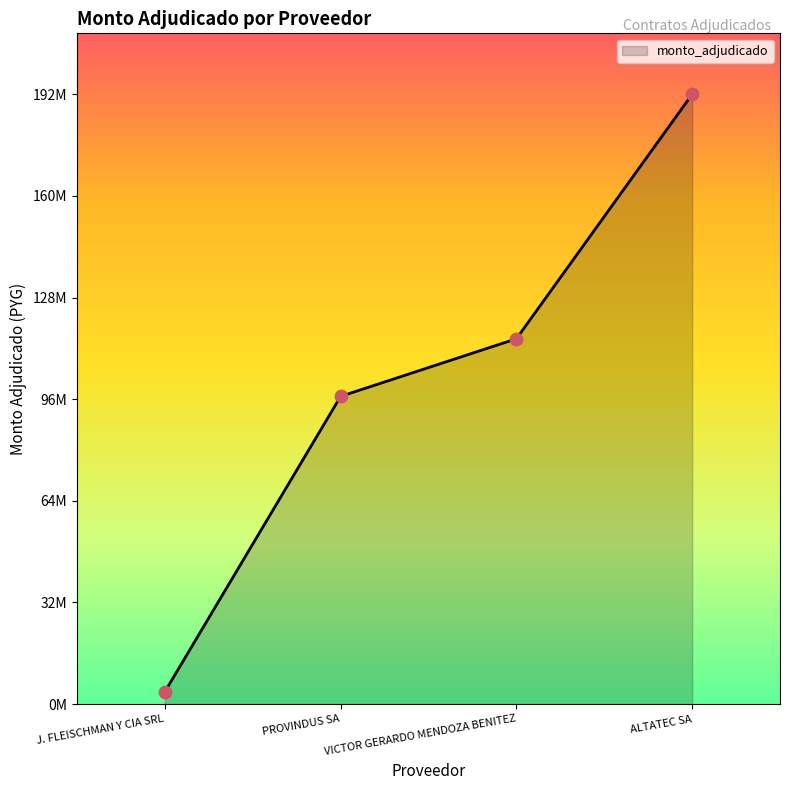

Approximately how many times larger is the value at PROVINDUS SA compared to VICTOR GERARDO MENDOZA BENITEZ?

0.8